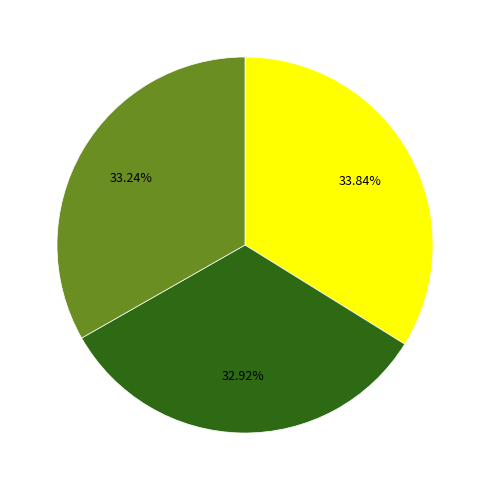

To the nearest percent, what is the difference between the largest and smallest slice percentages?

1%